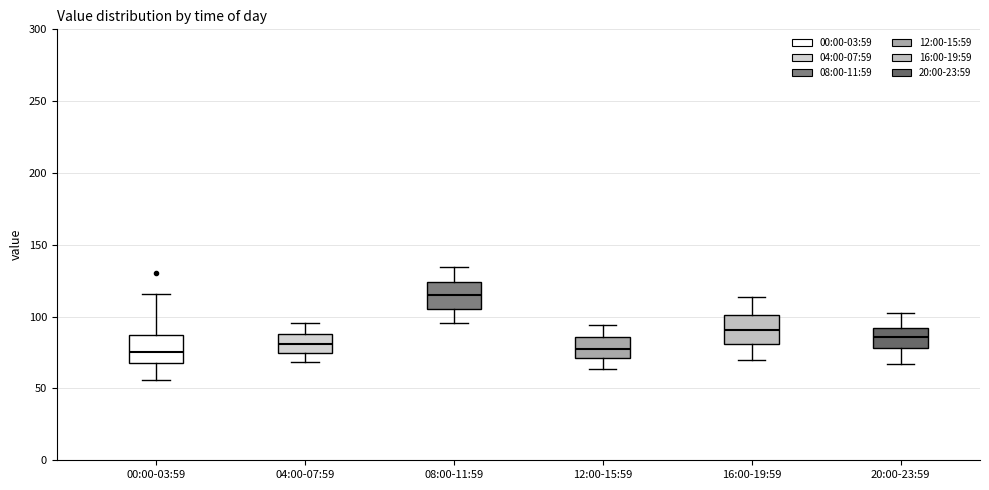

Reading left to right, read every box against the y-axis: the position of its median line, the range the box covers, and the ends of its whiskers. The values are not printed on the chart, so give them approximately, as read against the axis.

00:00-03:59: median 75, box 65 to 85, whiskers 55 to 115
04:00-07:59: median 80, box 75 to 90, whiskers 70 to 95
08:00-11:59: median 115, box 105 to 125, whiskers 95 to 135
12:00-15:59: median 80, box 70 to 85, whiskers 65 to 95
16:00-19:59: median 90, box 80 to 100, whiskers 70 to 115
20:00-23:59: median 85, box 80 to 90, whiskers 65 to 105